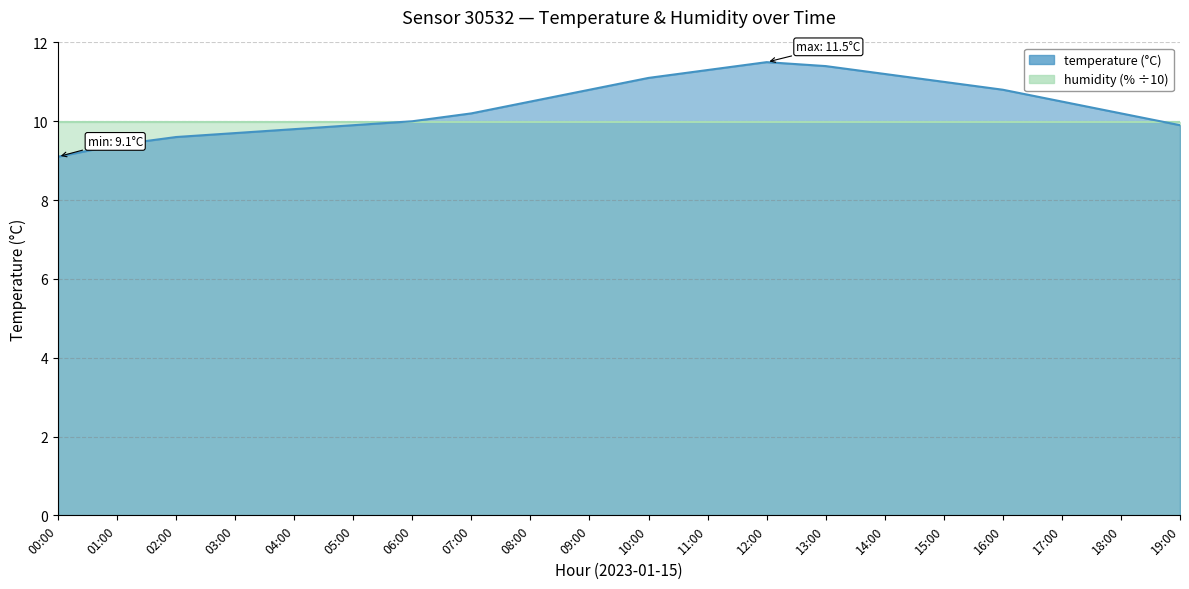

The chart shows a value of 10.8 at 09:00. True or false?

True